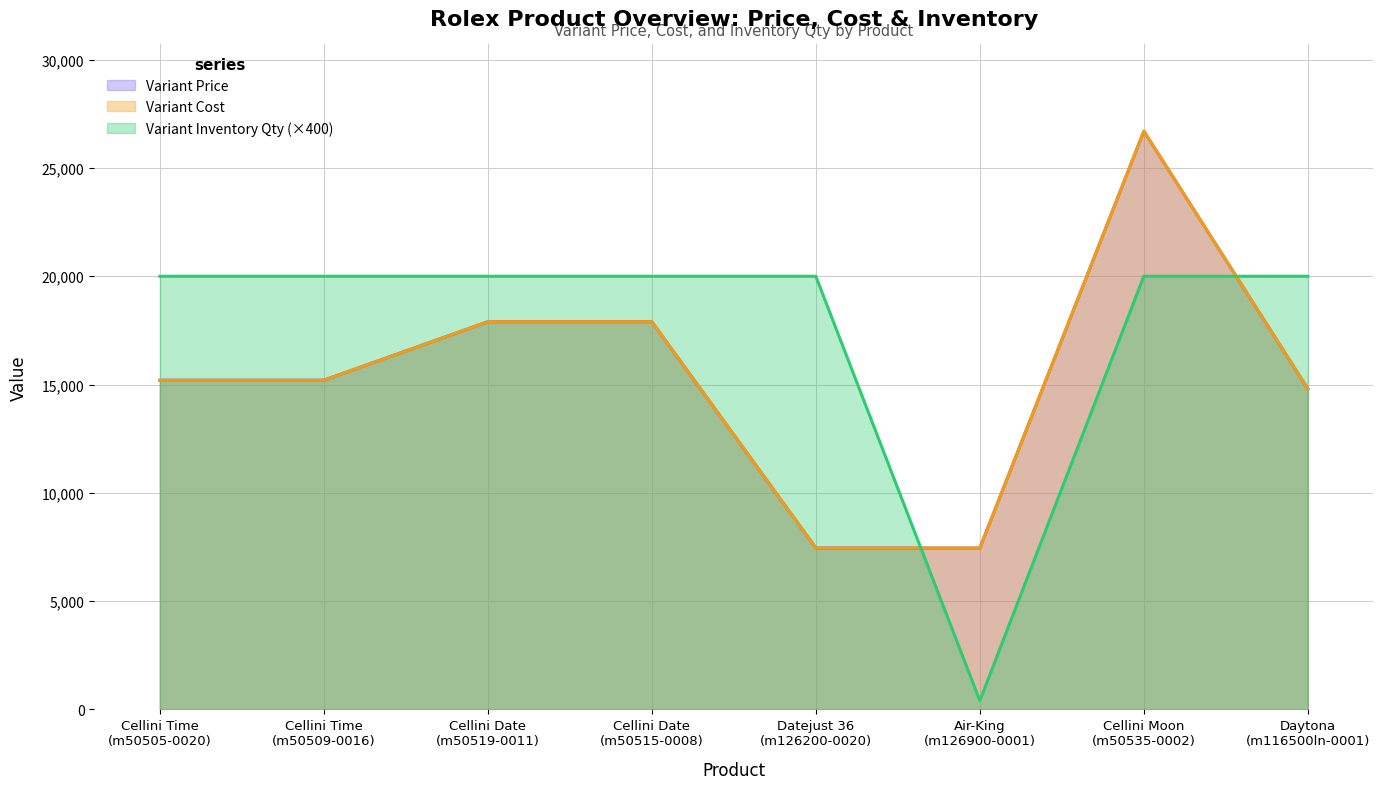

Read the Variant Price value at Cellini Moon
(m50535-0002).

26700